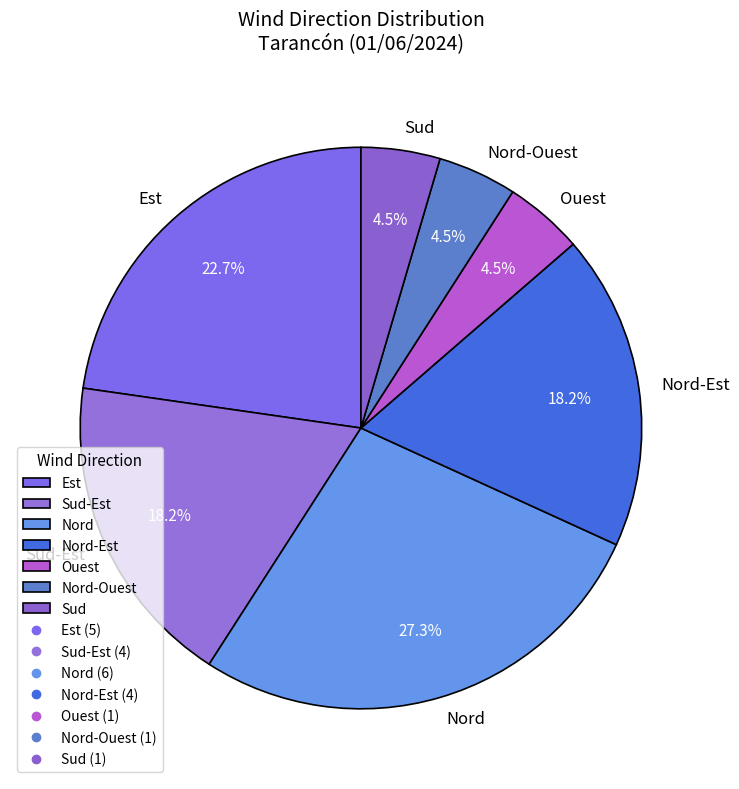

Is there any slice that represents more than half of the pie?

No